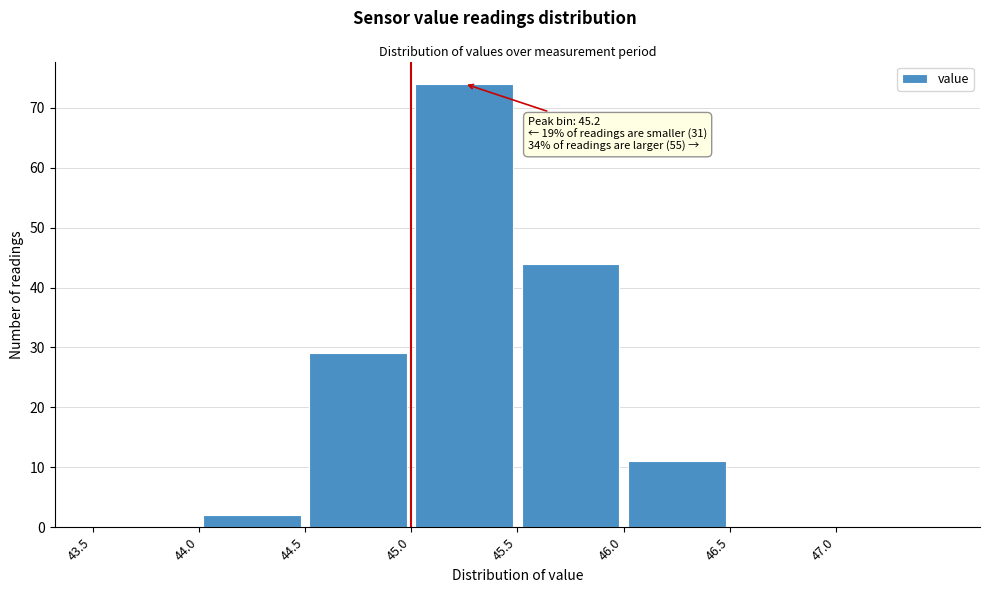

Which range on the x-axis has the tallest bar?

45.0 to 45.5